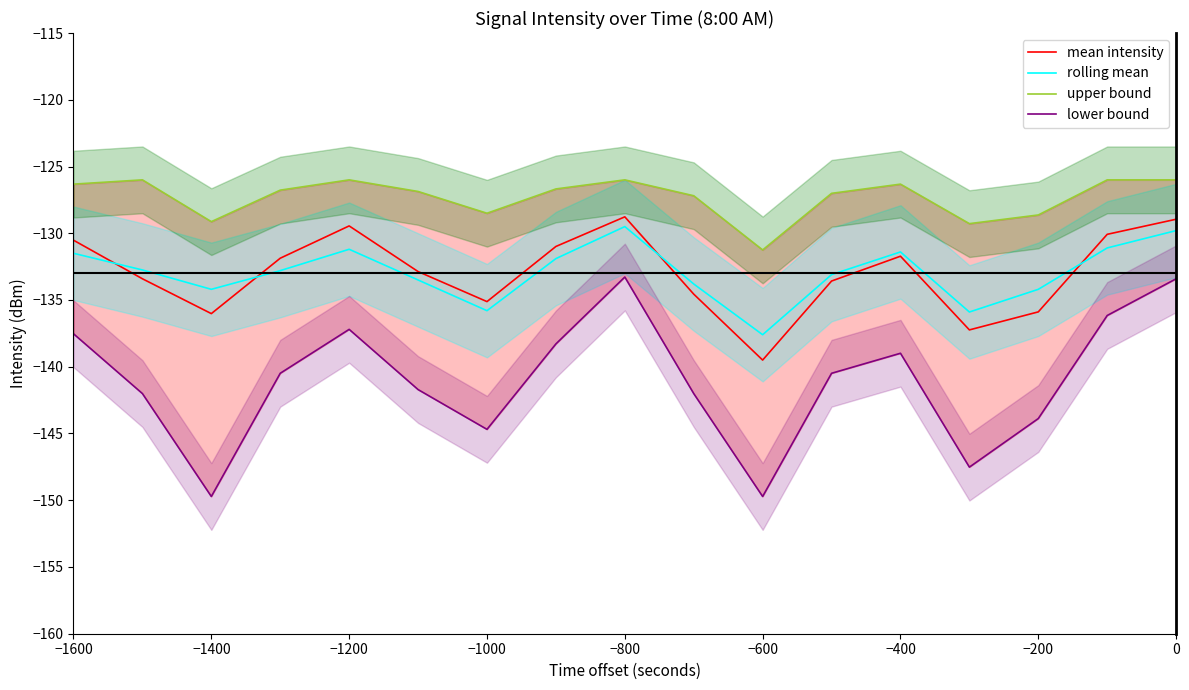

What is the sum of all lower bound values?

-2397.1